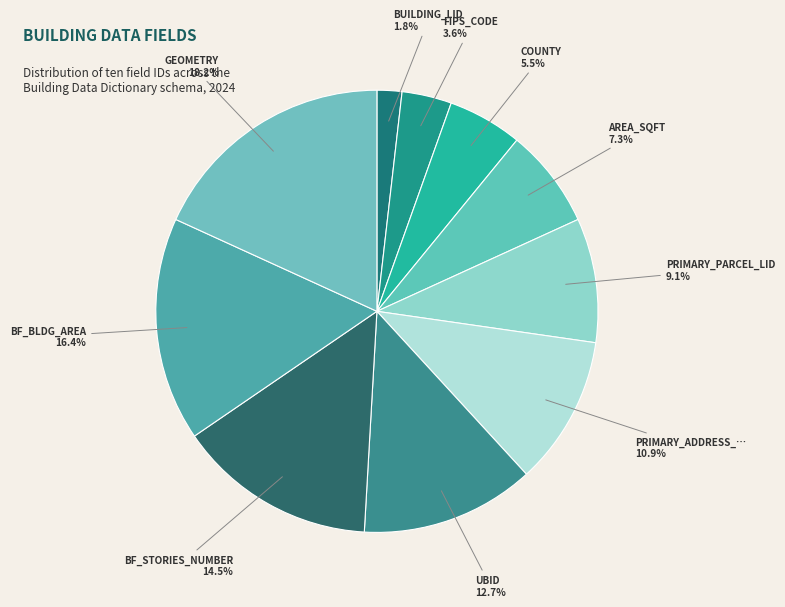

Which category has the biggest portion of the pie?

GEOMETRY